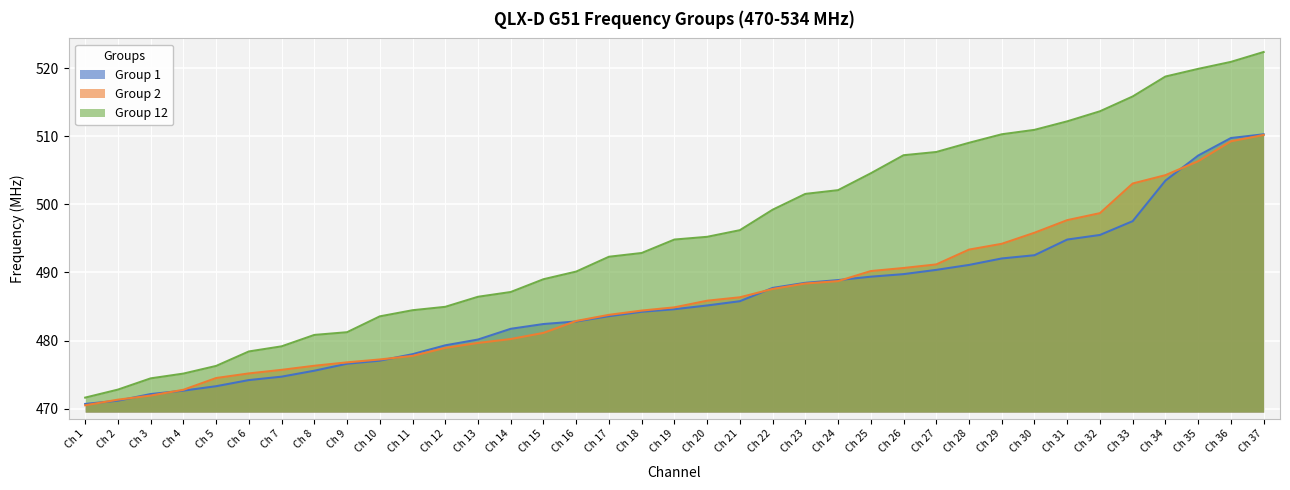

Which has a higher value, Ch 27 or Ch 6?

Ch 27